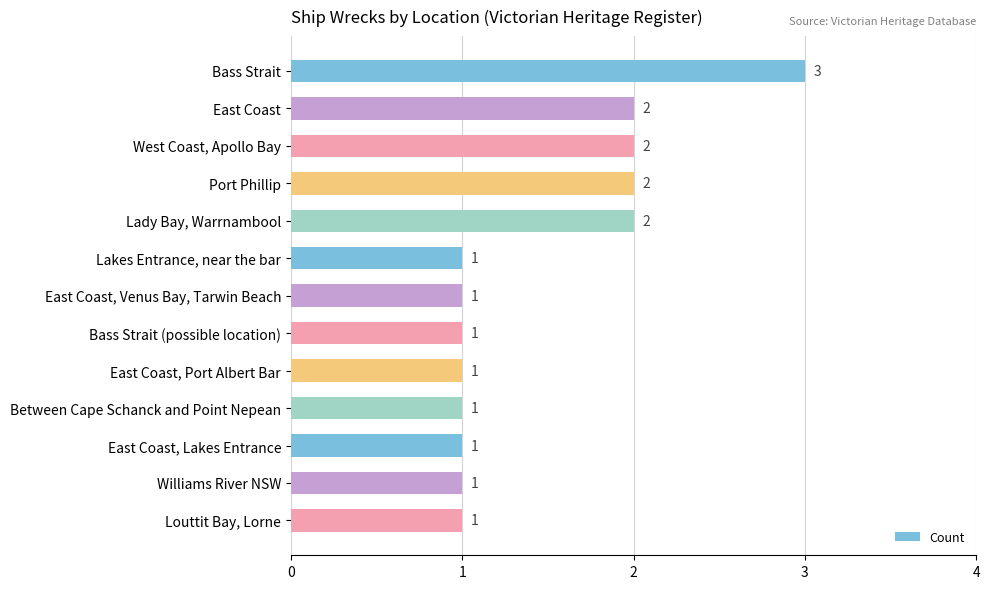

Reading bottom to top, list all the values displayed in this chart.

Louttit Bay, Lorne=1	Williams River NSW=1	East Coast, Lakes Entrance=1	Between Cape Schanck and Point Nepean=1	East Coast, Port Albert Bar=1	Bass Strait (possible location)=1	East Coast, Venus Bay, Tarwin Beach=1	Lakes Entrance, near the bar=1	Lady Bay, Warrnambool=2	Port Phillip=2	West Coast, Apollo Bay=2	East Coast=2	Bass Strait=3